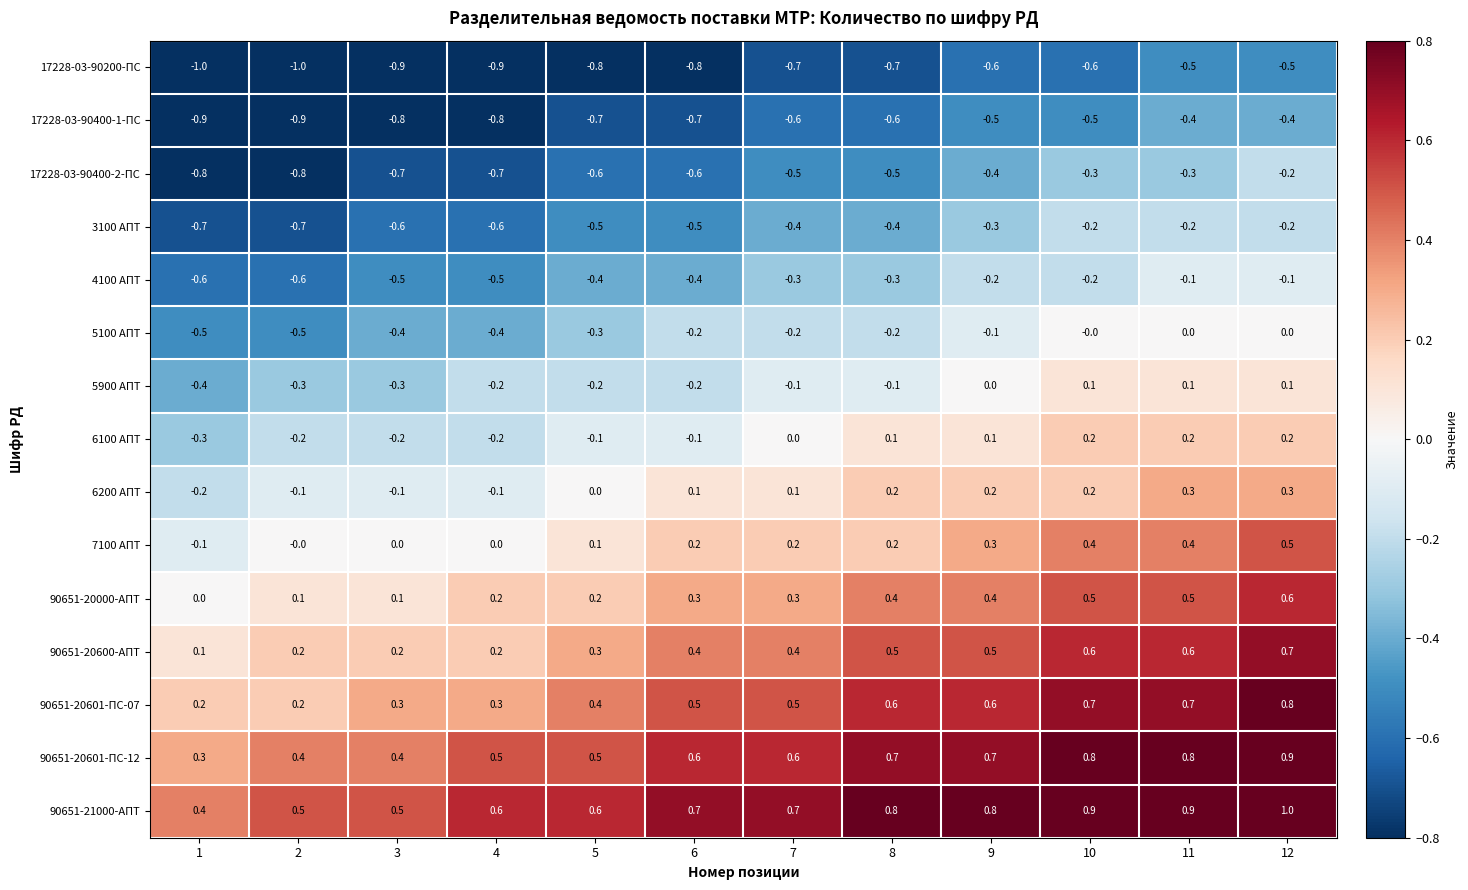

At which category does the chart reach its peak across all series?

12